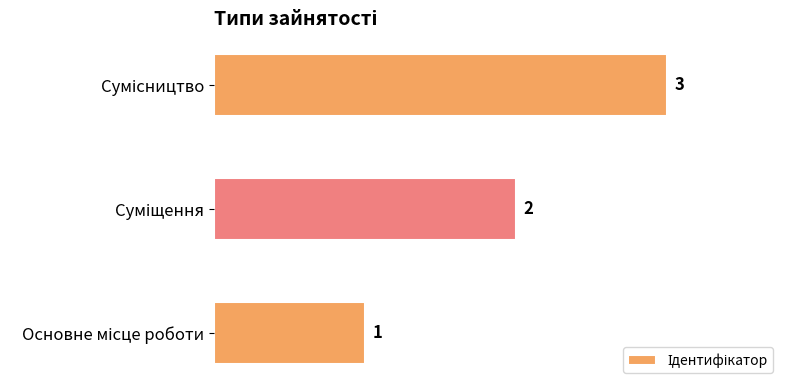

Count the values in the range 1 to 3.

3